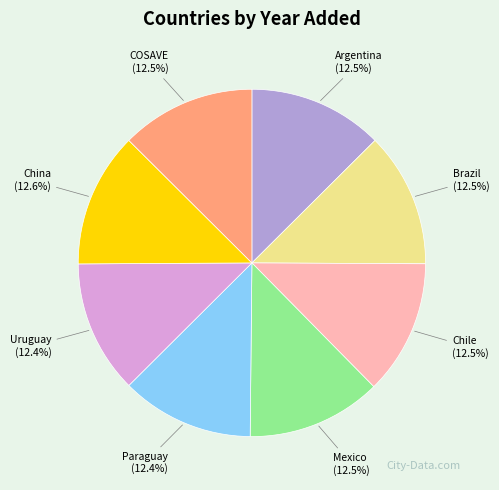

How much of the chart is everything except Uruguay?

87.6%